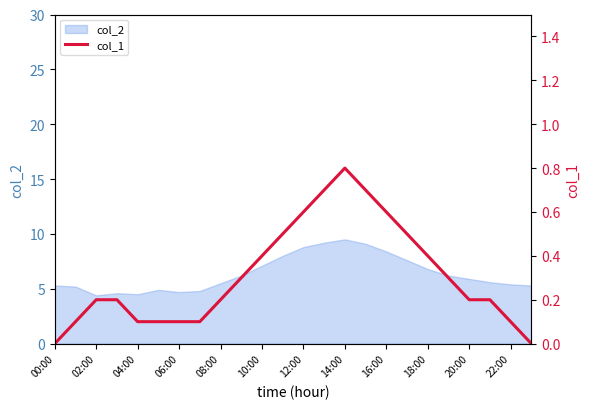

How many lines are shown in the chart?

1